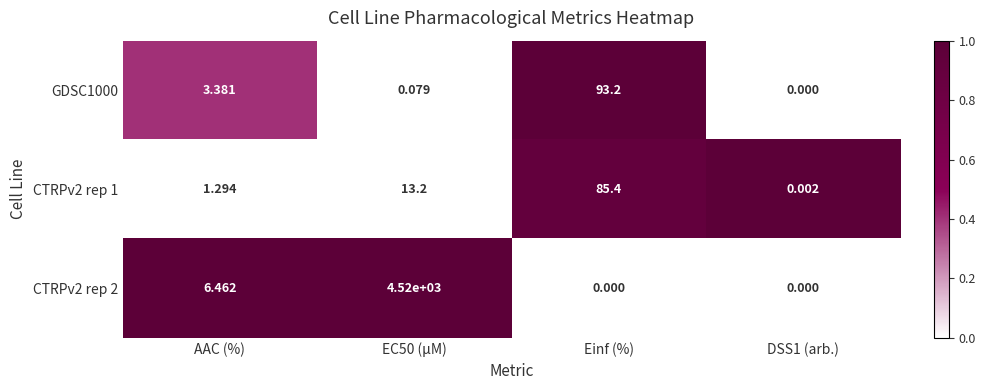

At which label is CTRPv2 rep 2 closest to 2260?

AAC (%)